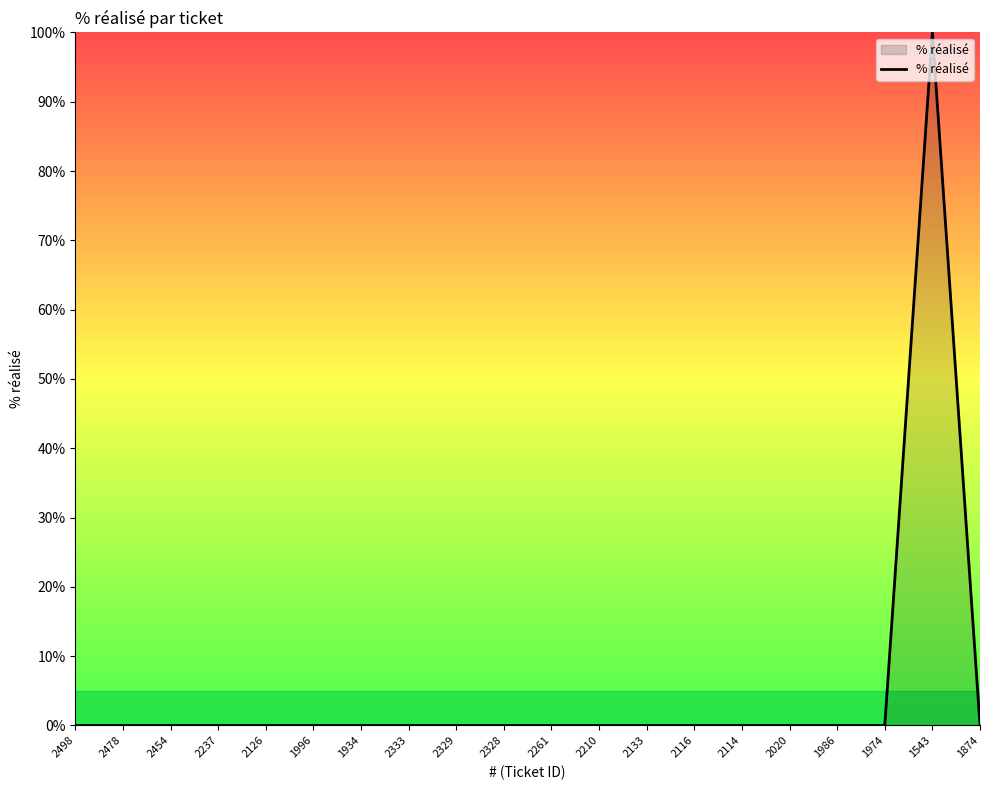

Reading left to right, list all the values displayed in this chart.

2498=0	2478=0	2454=0	2237=0	2126=0	1996=0	1934=0	2333=0	2329=0	2328=0	2261=0	2210=0	2133=0	2116=0	2114=0	2020=0	1986=0	1974=0	1543=100	1874=0